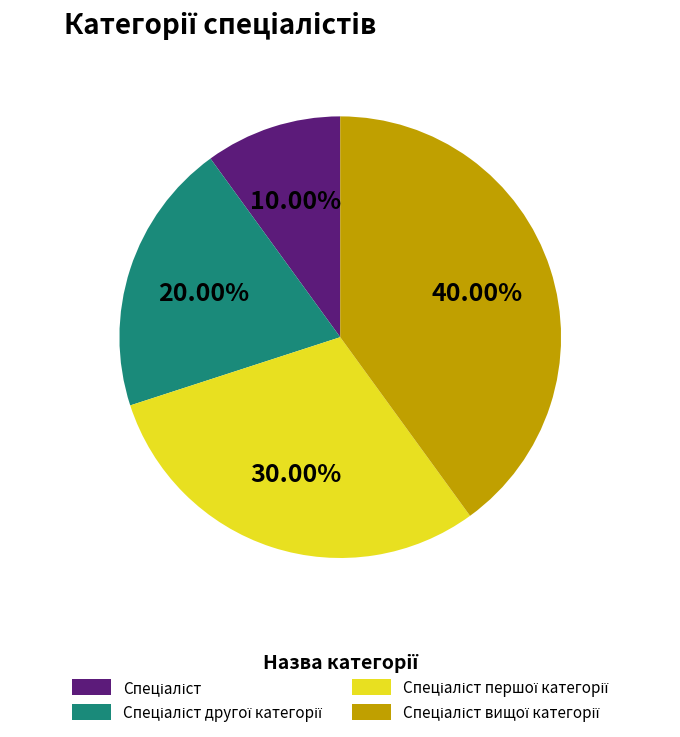

Does any single category account for the majority?

No